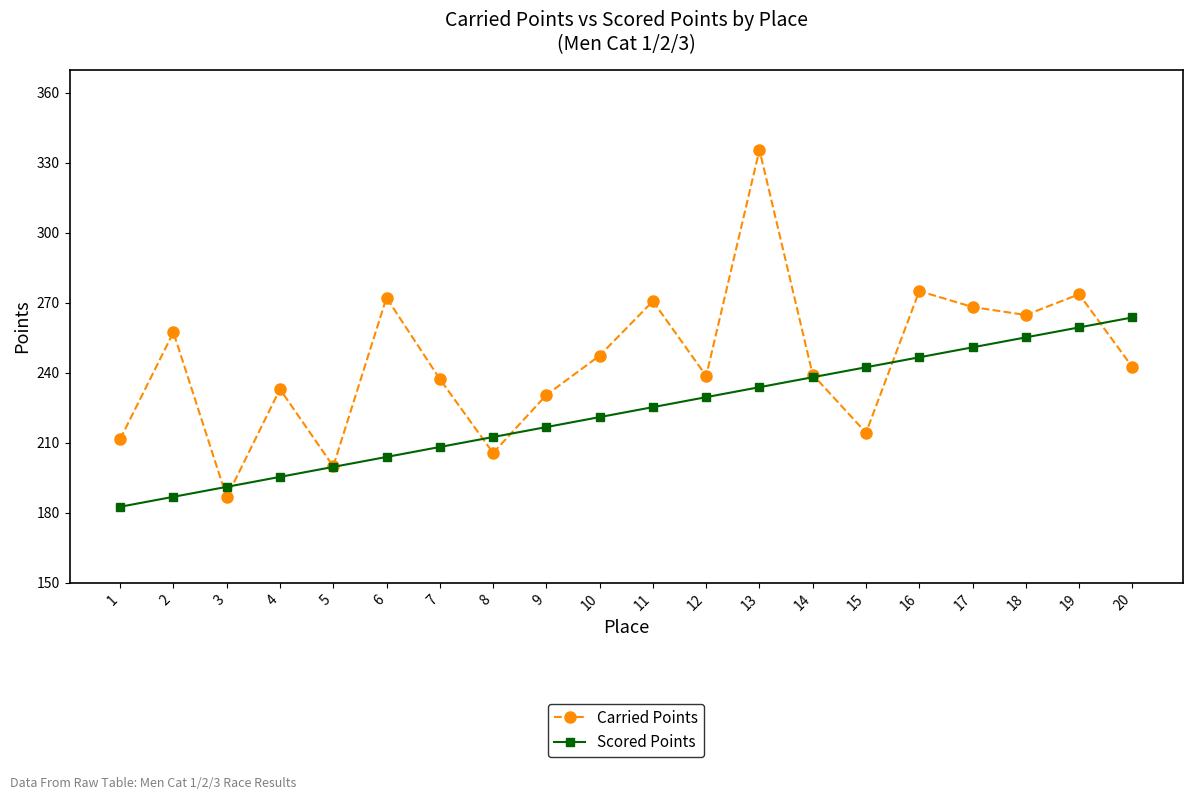

Which series has the largest range (max minus min)?

Carried Points